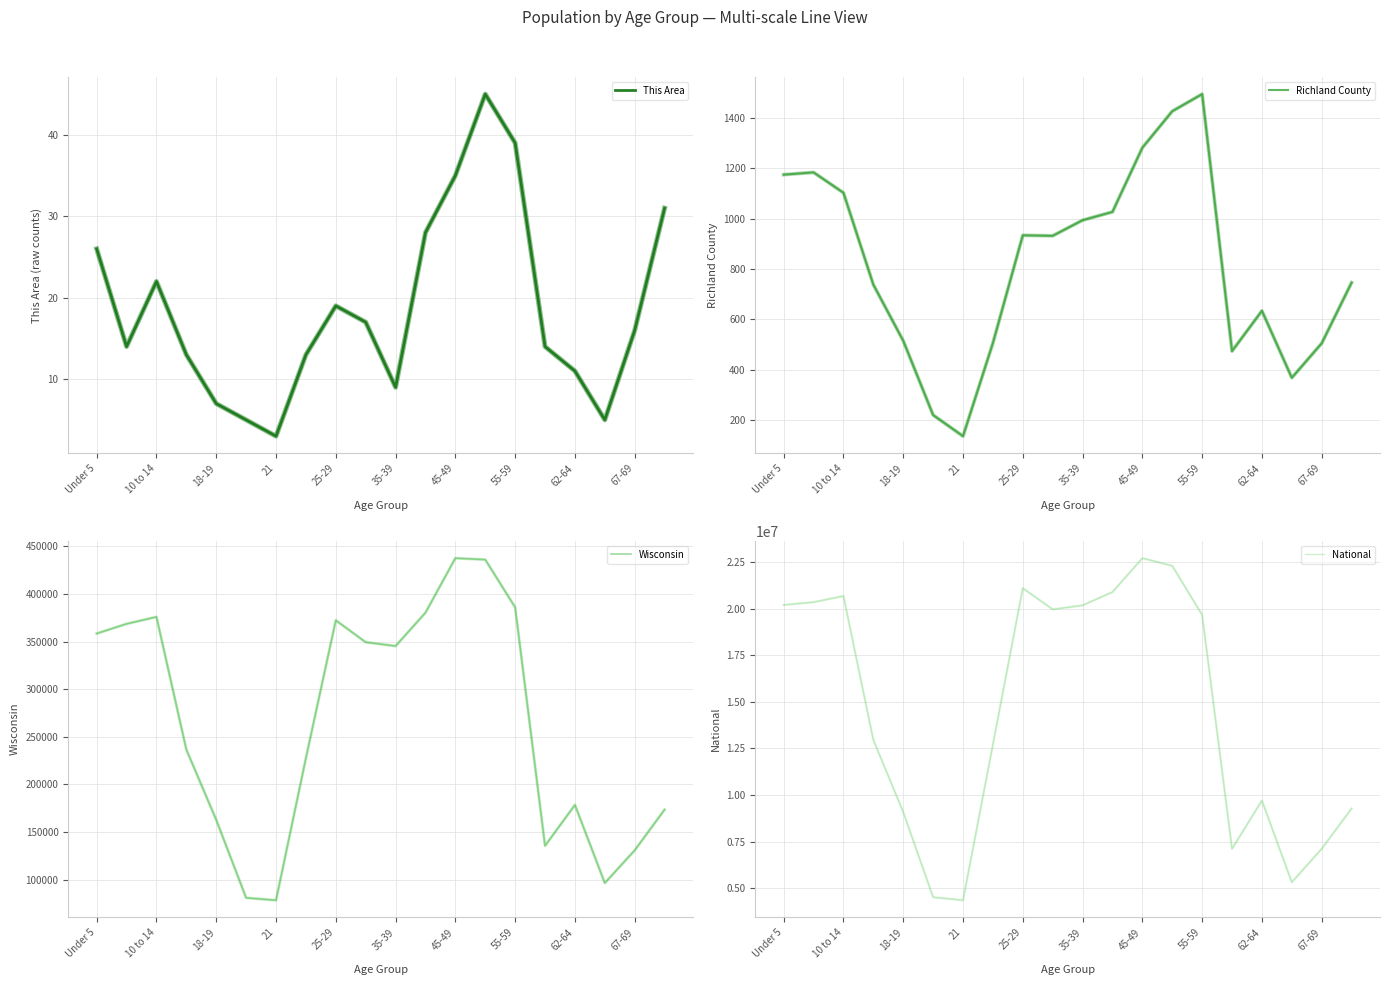

What is the minimum value for This Area?

3